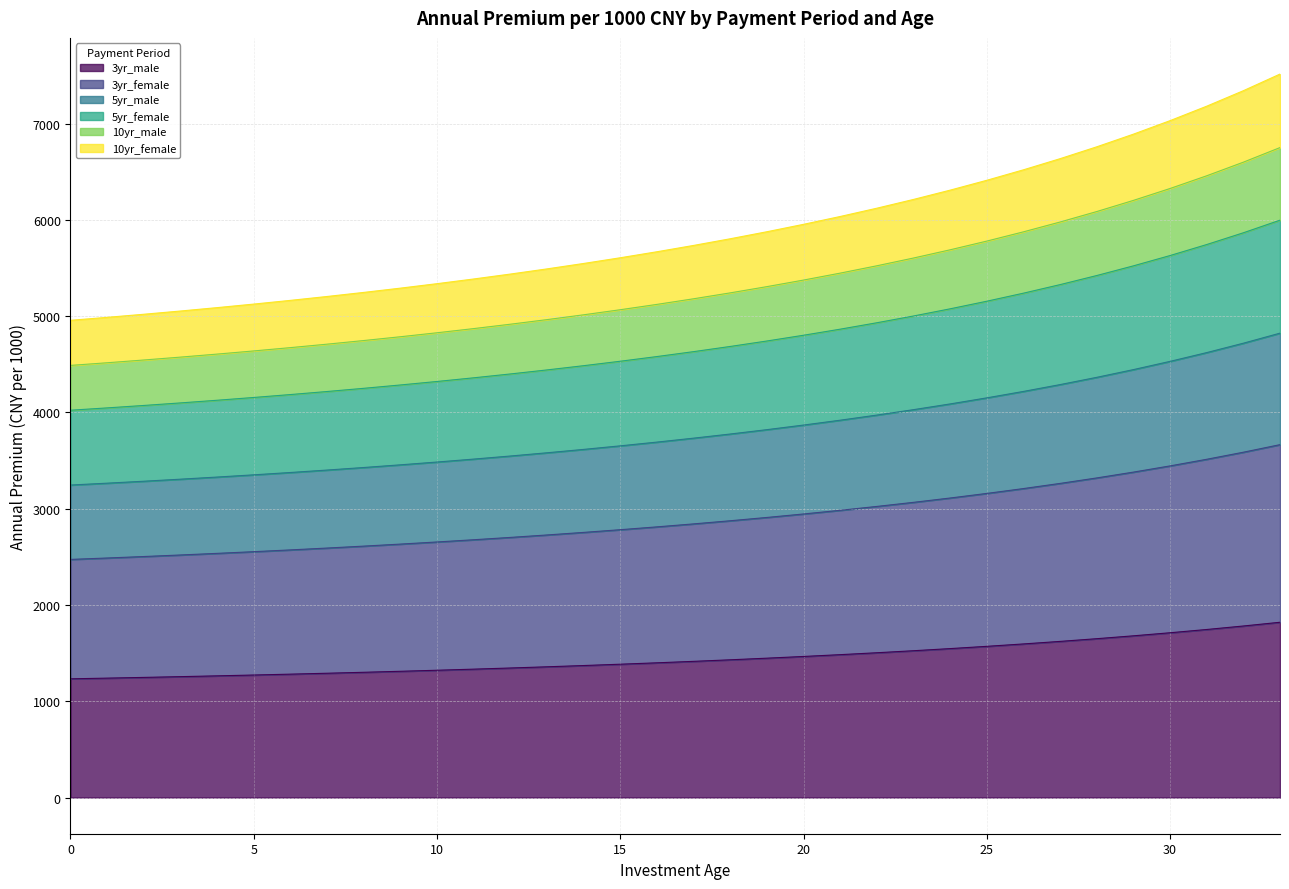

How many data points in 3yr_female are less than 2842?

17